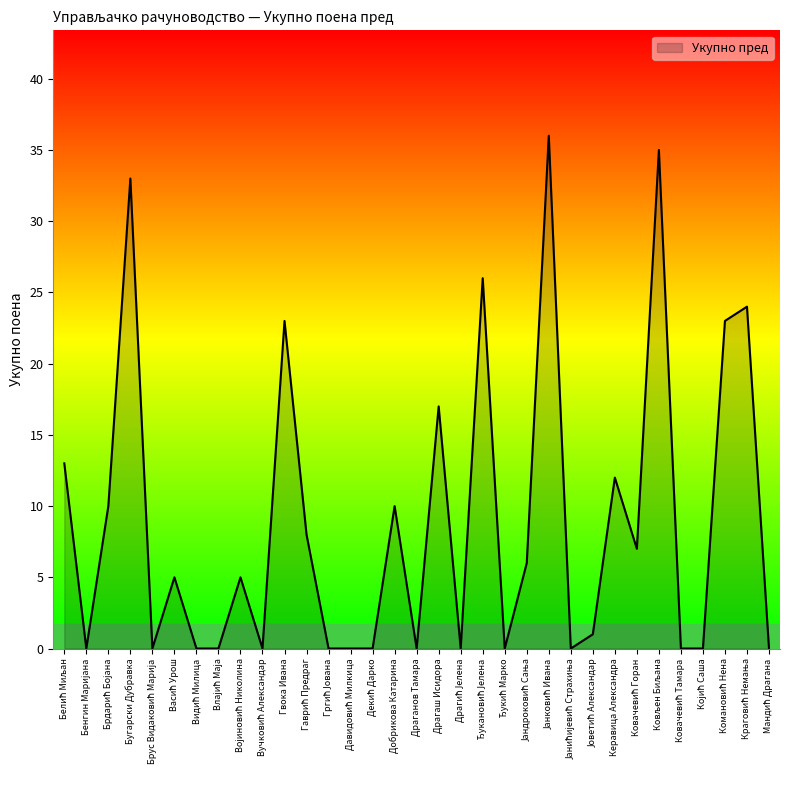

What is the maximum value shown in the chart?

36